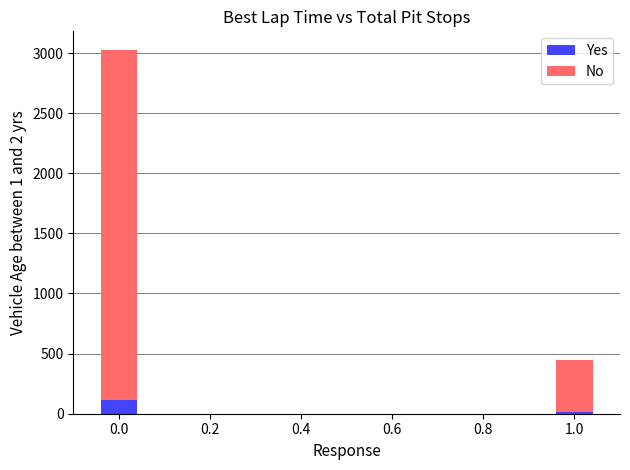

What is the highest value of the Yes series?

113.0